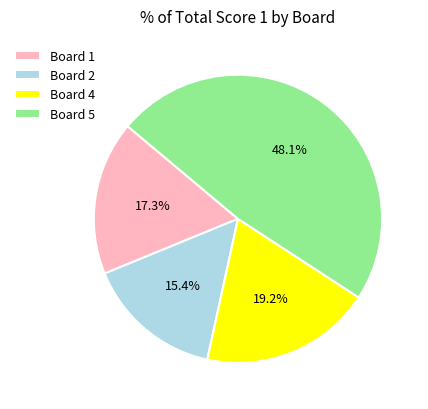

What is the ratio of the value at Board 1 to the value at Board 2?

1.1